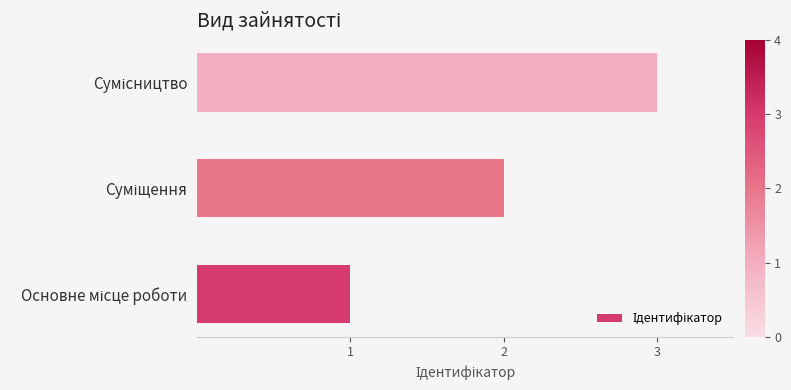

What is the maximum value shown in the chart?

3